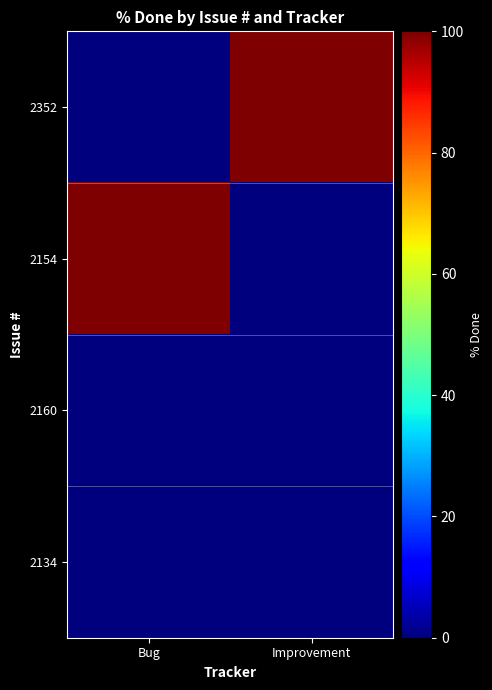

List the series in order of their peak value, lowest first.

2160, 2134, 2352, 2154